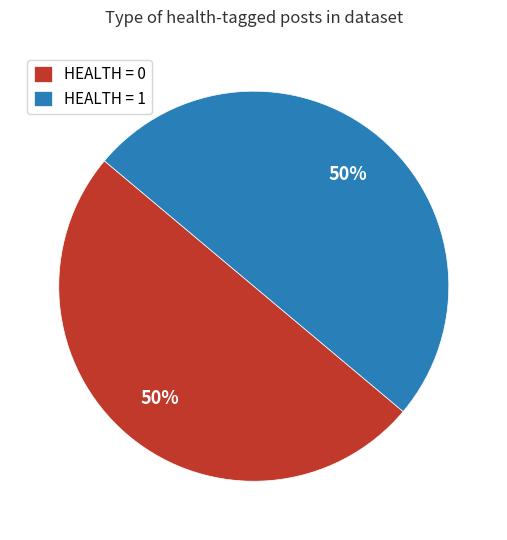

Do HEALTH = 0 and HEALTH = 1 together represent more than half of the pie?

Yes